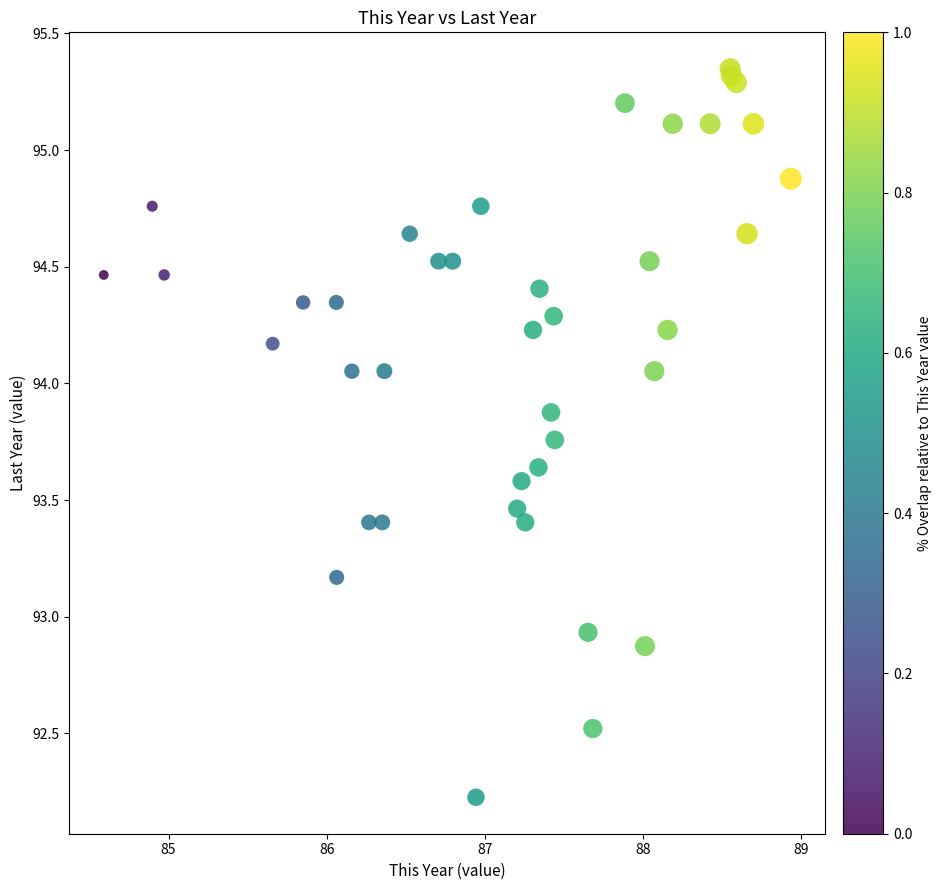

What Y value in the scatter plot is closest to 93?

92.9